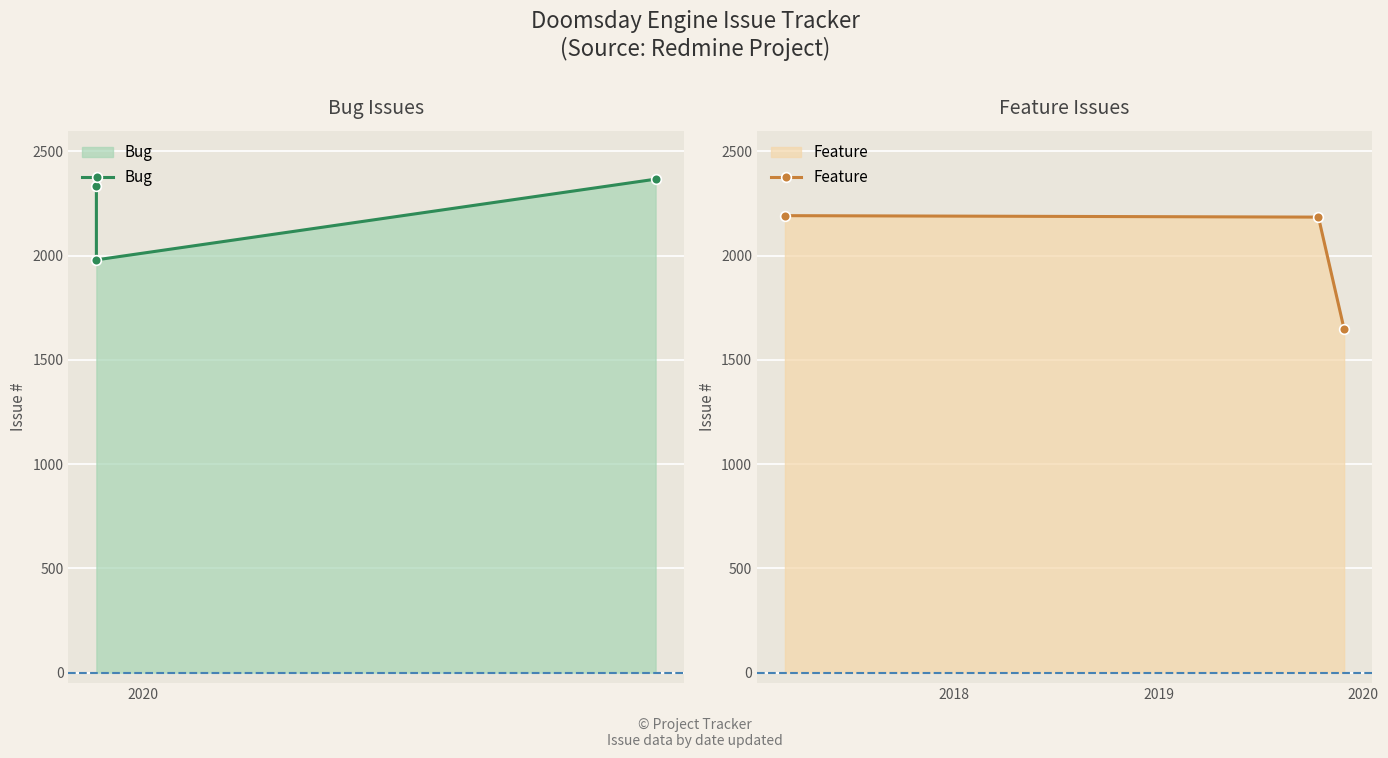

What is the difference between the second highest and minimum values in the Bug series?

354